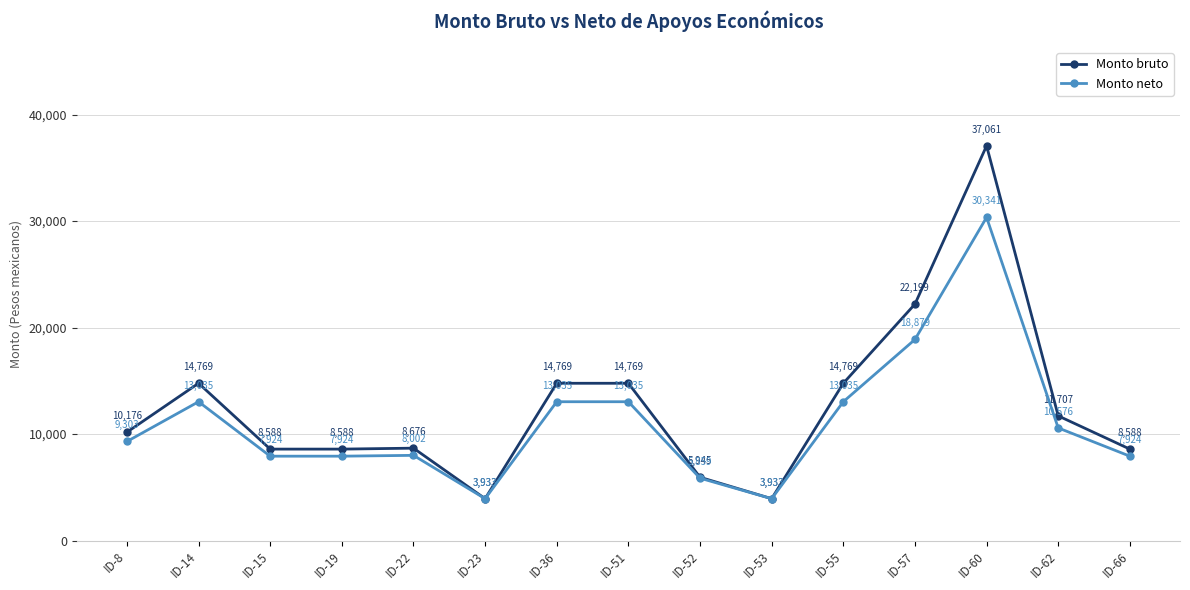

Does the chart display data point markers on the line(s)?

Yes